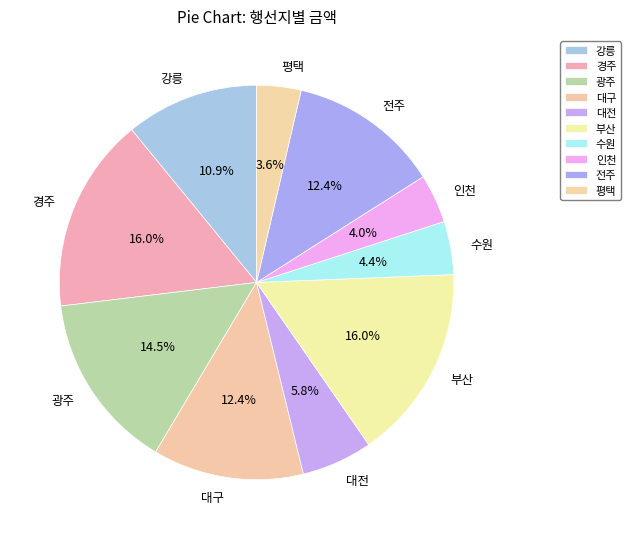

Is it true that 대전 is 6% of the pie?

True